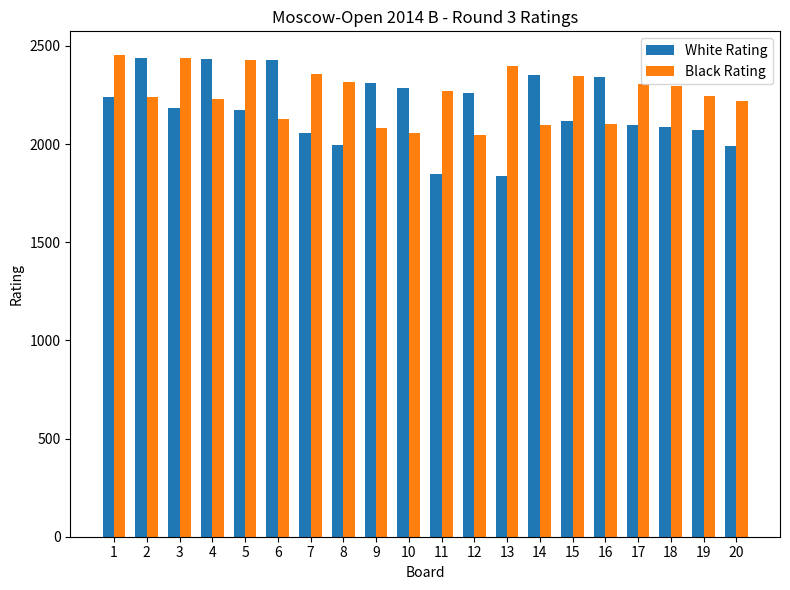

What is the sum of the Black Rating values at 11 and 4?

4499